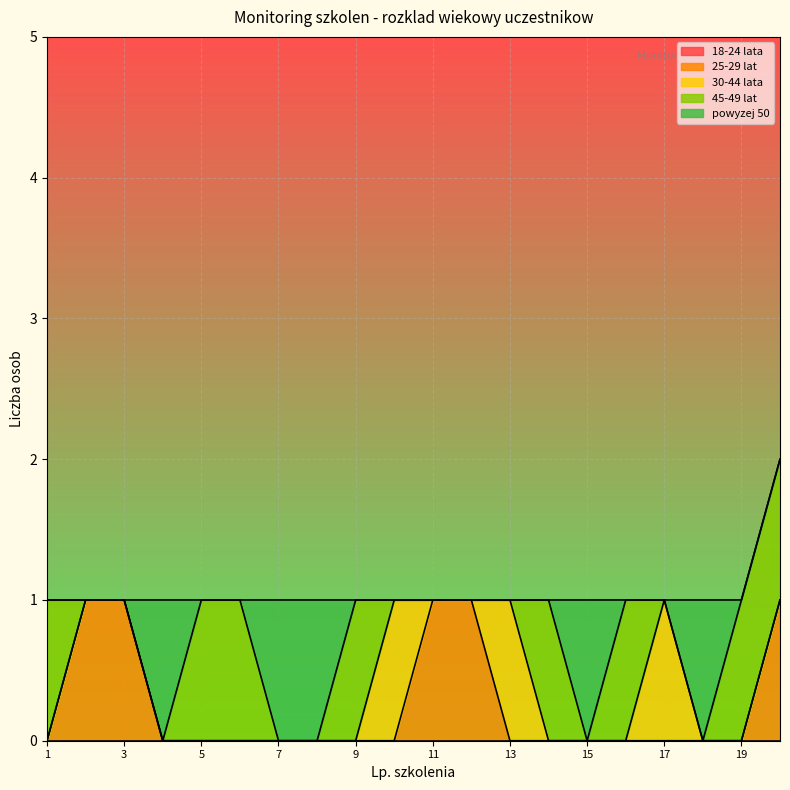

Is the value of 18-24 lata at 20 greater than the value of 25-29 lat at 16?

No